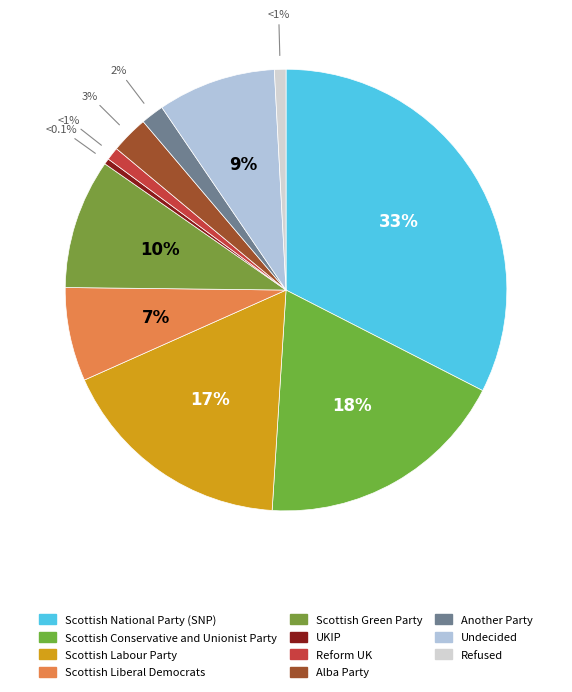

What percentage do Scottish National Party (SNP) and Scottish Conservative and Unionist Party together represent?

51.0%